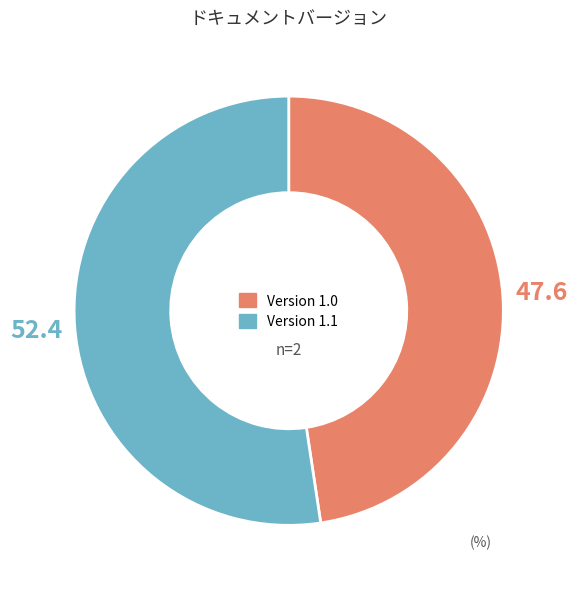

Do Version 1.1 and Version 1.0 together represent more than half of the pie?

Yes